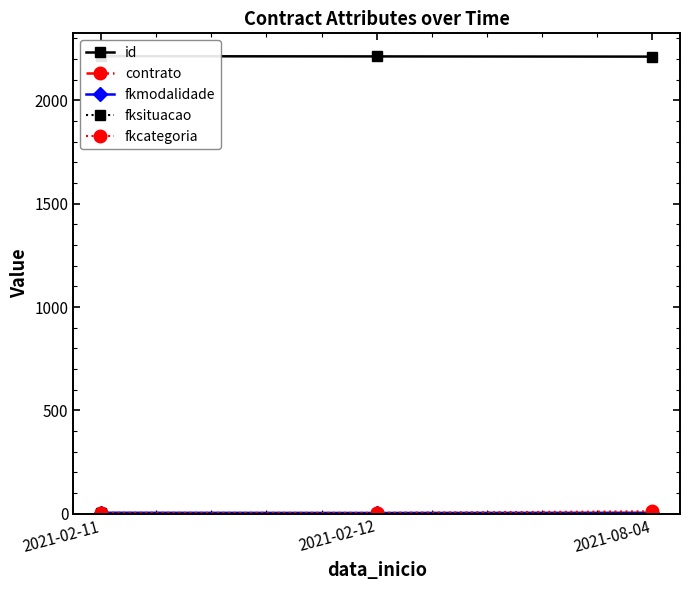

How many values in the fkcategoria series exceed 5?

1